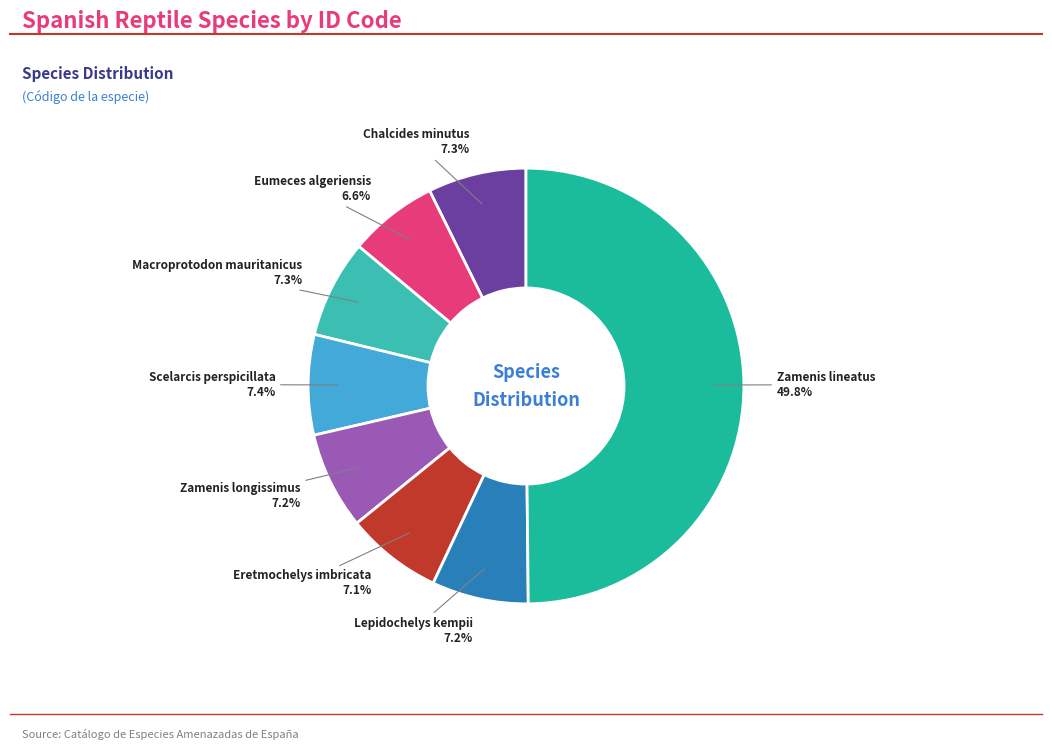

Rank the categories by value from highest to lowest.

Zamenis lineatus, Scelarcis perspicillata, Chalcides minutus, Macroprotodon mauritanicus, Zamenis longissimus, Lepidochelys kempii, Eretmochelys imbricata, Eumeces algeriensis